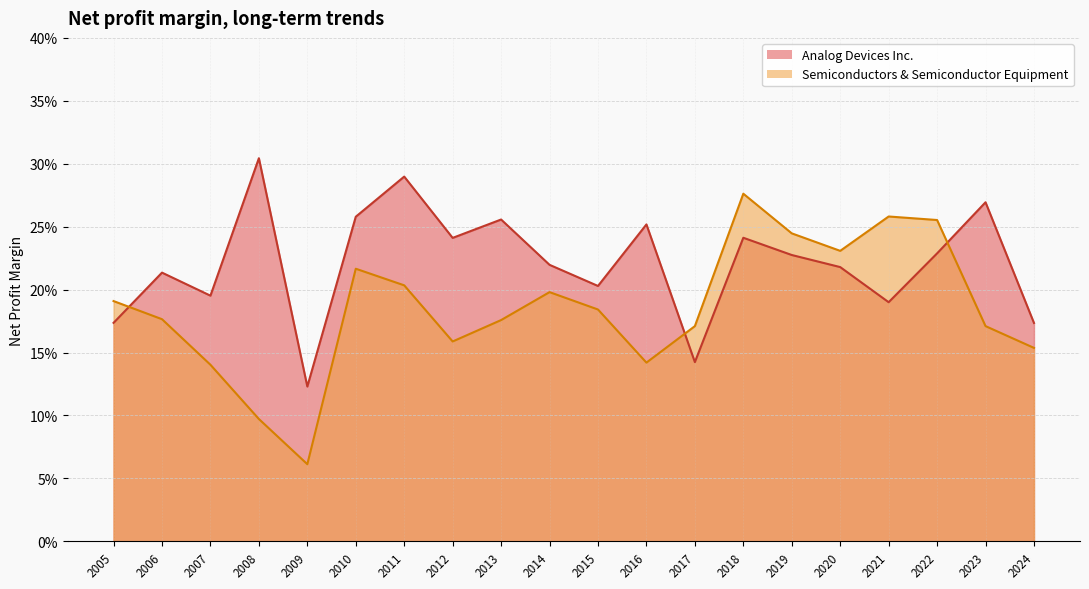

In Analog Devices Inc., how many points are lower than both neighbors (excluding endpoints)?

6